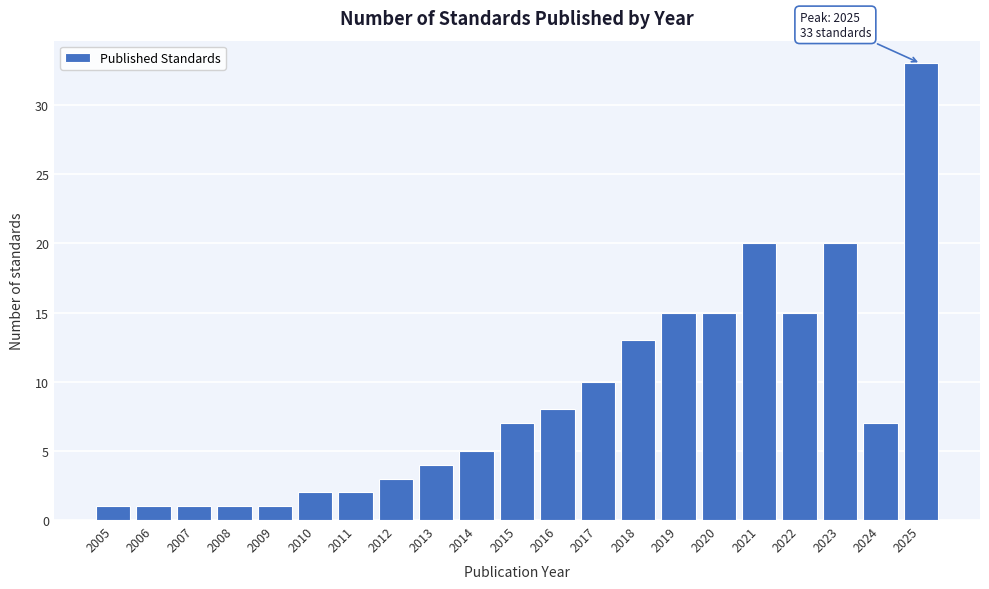

Over which range of the x-axis is the bar tallest?

2024.5 to 2025.5